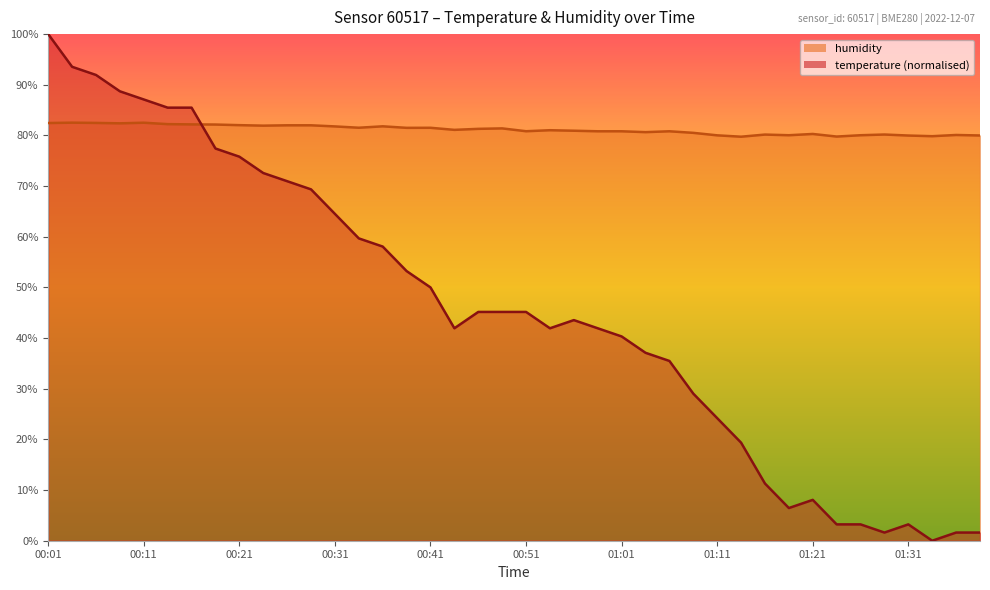

What is the sum of the humidity values at 00:21 and 00:04?

164.6